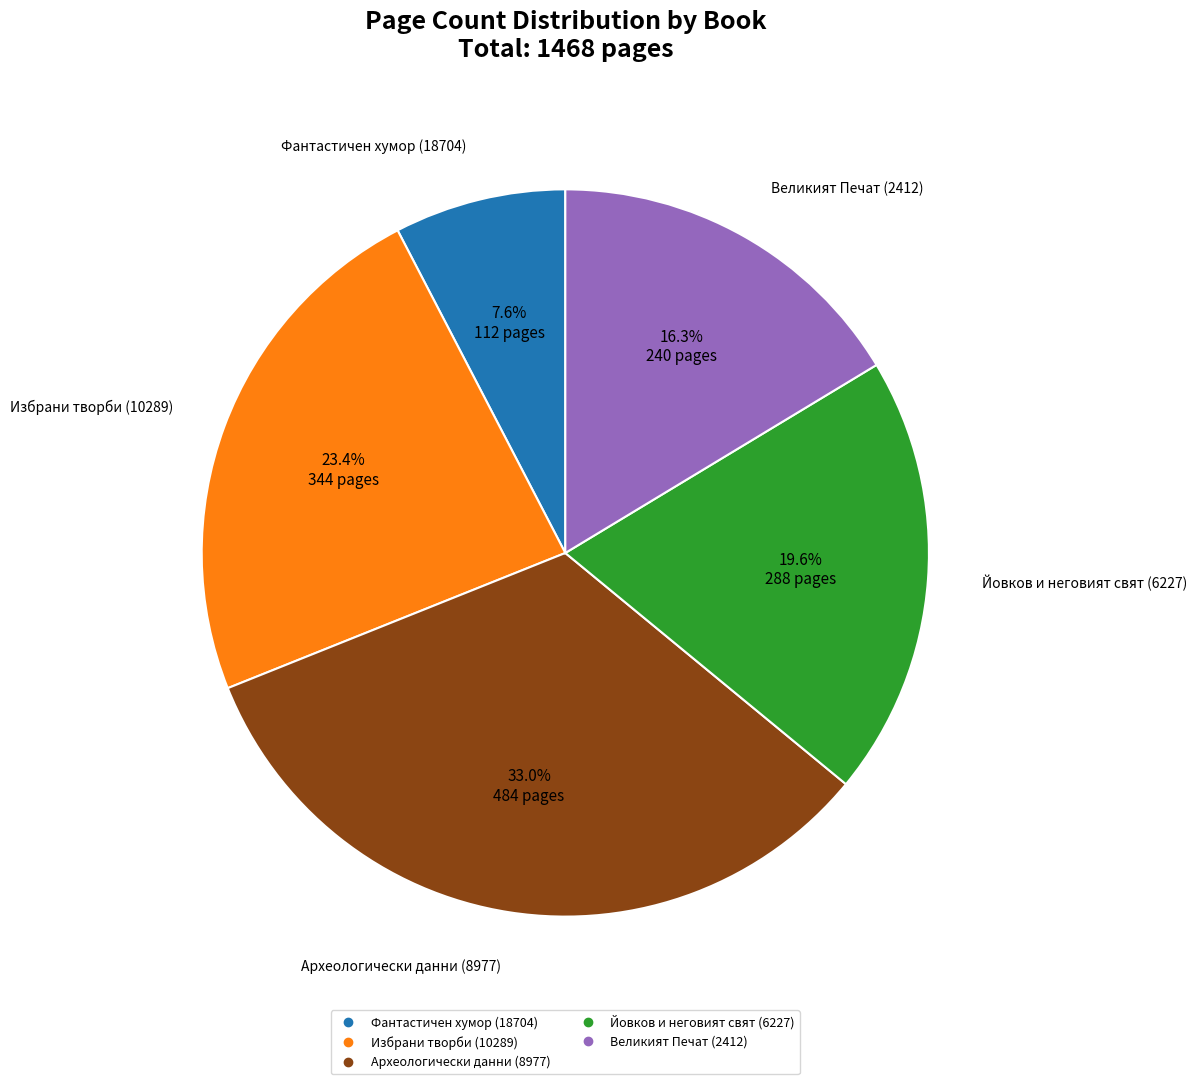

Count the number of slices in the pie.

5